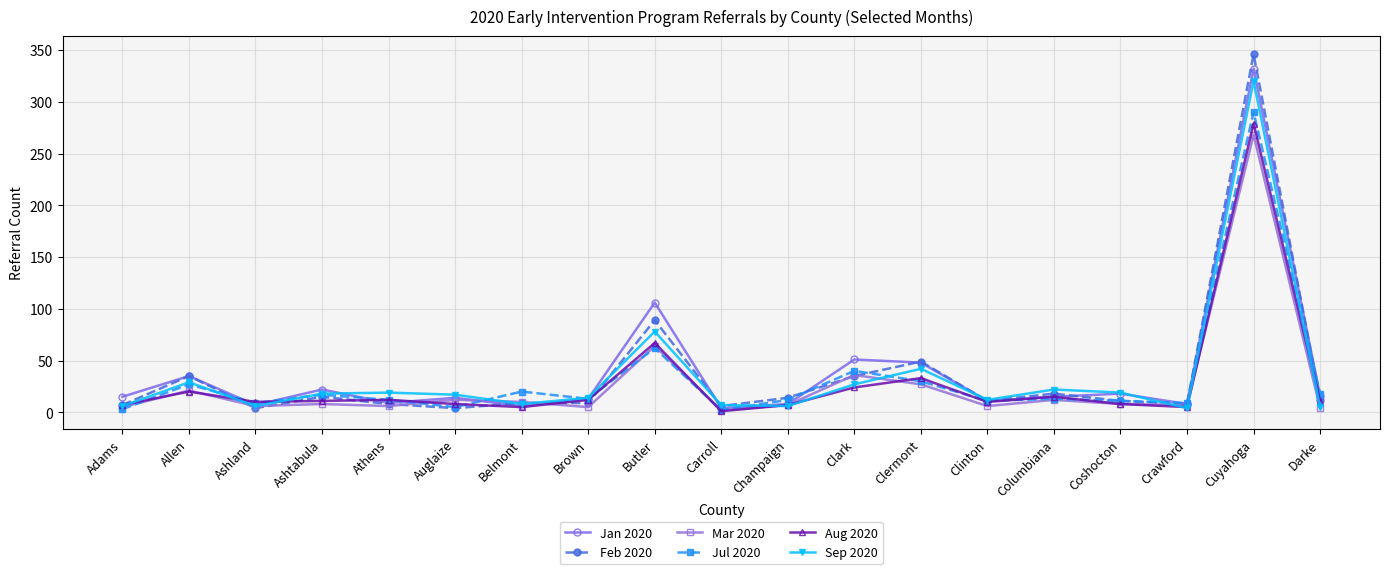

What is the difference between the maximum and minimum values in the Mar 2020 series?

266